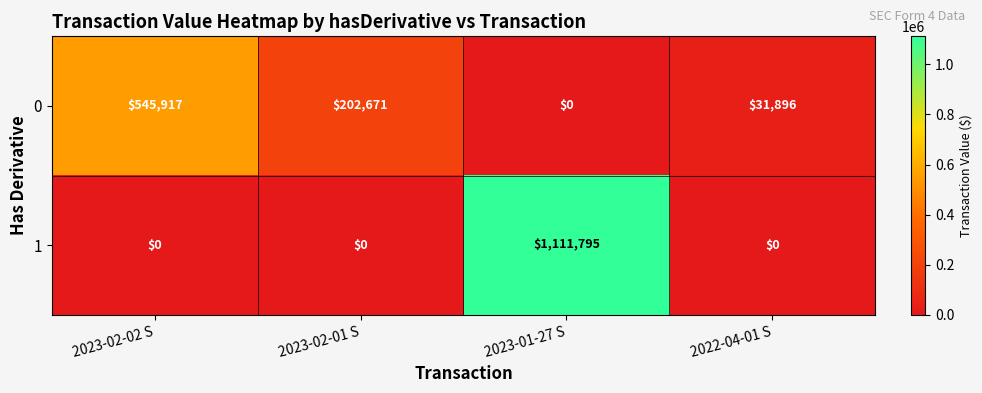

Reading left to right, transcribe all the data shown in this chart.

0: 2023-02-02 S=545917	2023-02-01 S=202671	2023-01-27 S=0	2022-04-01 S=31896
1: 2023-02-02 S=0	2023-02-01 S=0	2023-01-27 S=1111795	2022-04-01 S=0